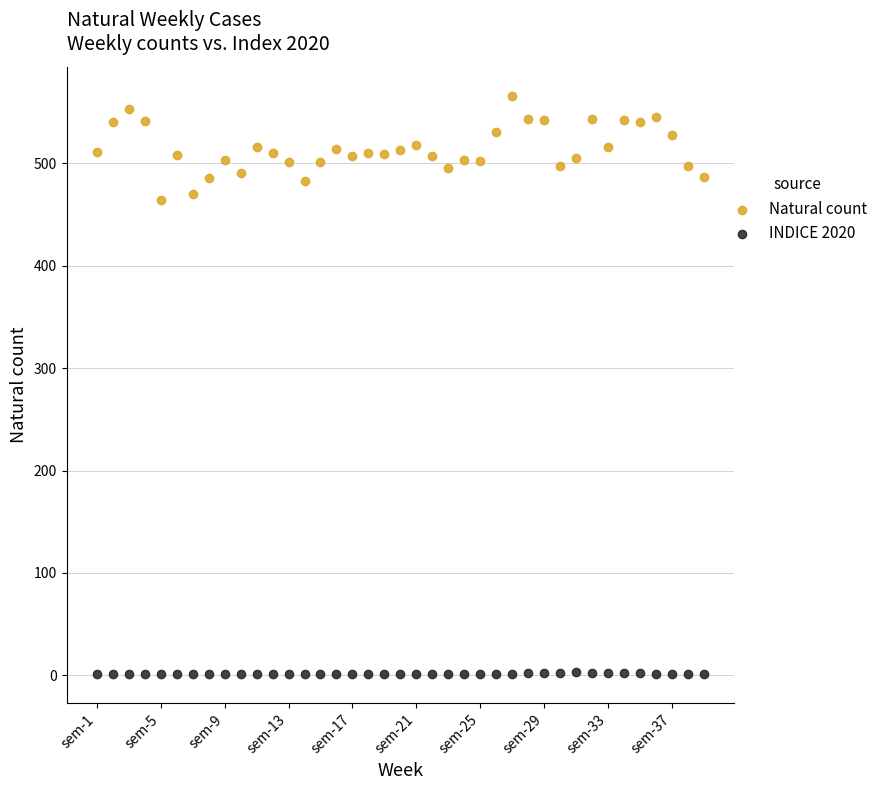

Which series contains the highest Y value?

Natural count